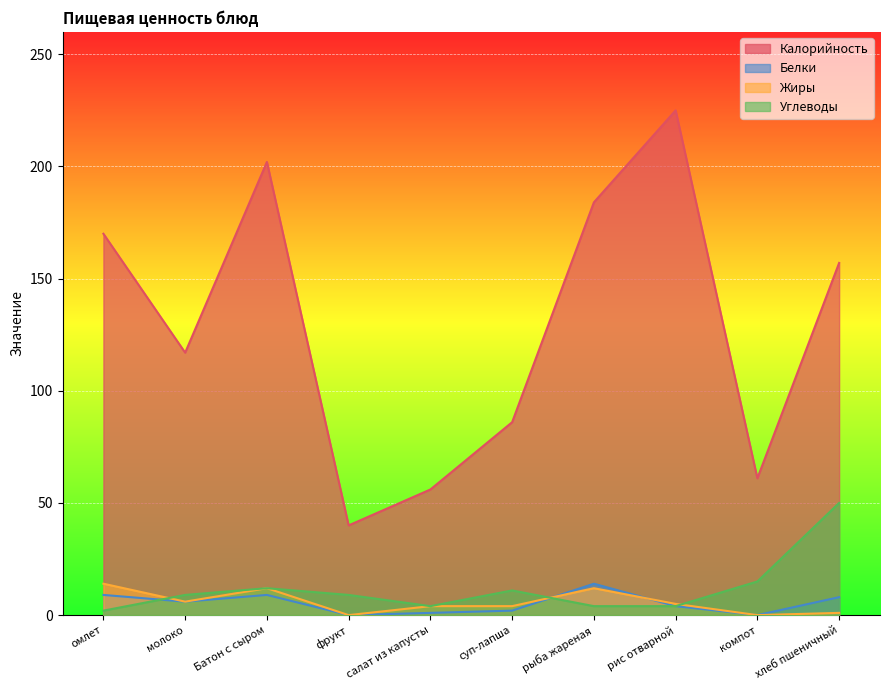

Does the chart display data point markers on the line(s)?

No